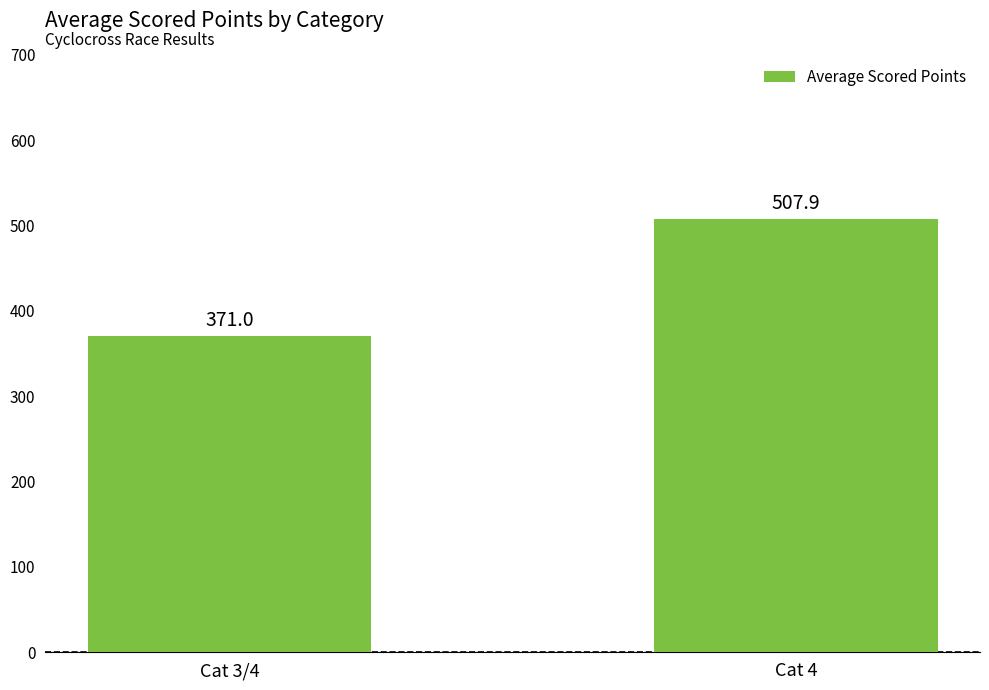

List the labels in order of value, largest first.

Cat 4, Cat 3/4